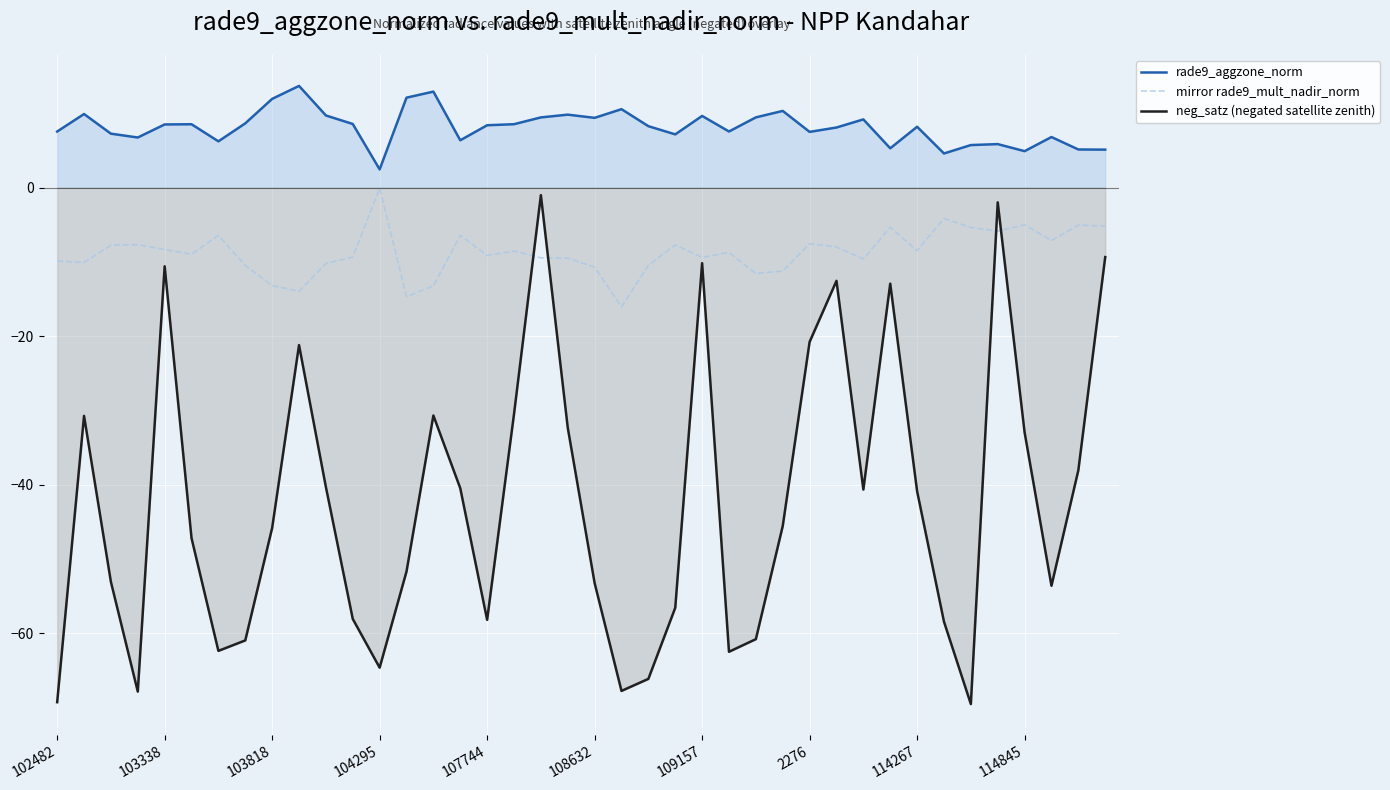

How many values in the mirror rade9_mult_nadir_norm series are below -8?

24